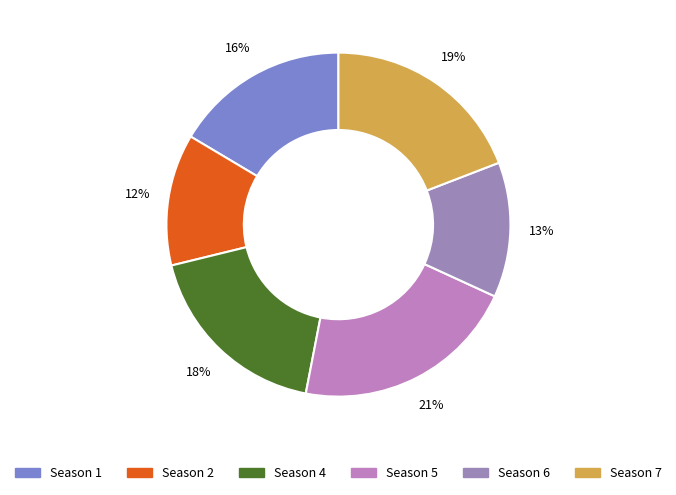

How many slices are in this pie chart?

6